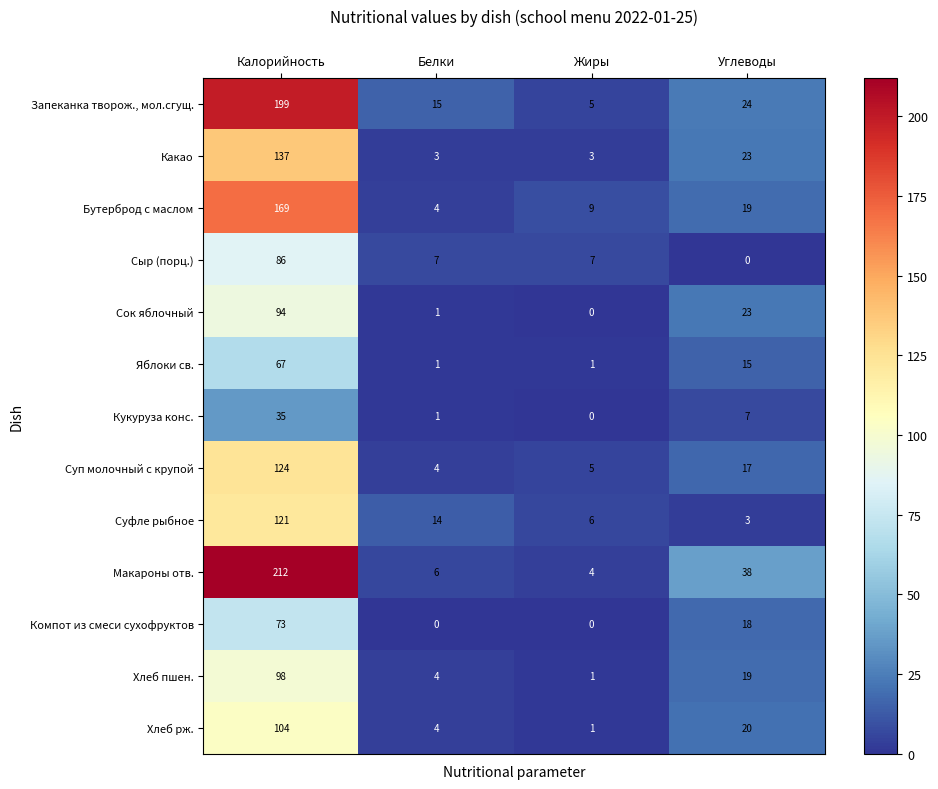

At which label does Яблоки св. first exceed 15?

Калорийность